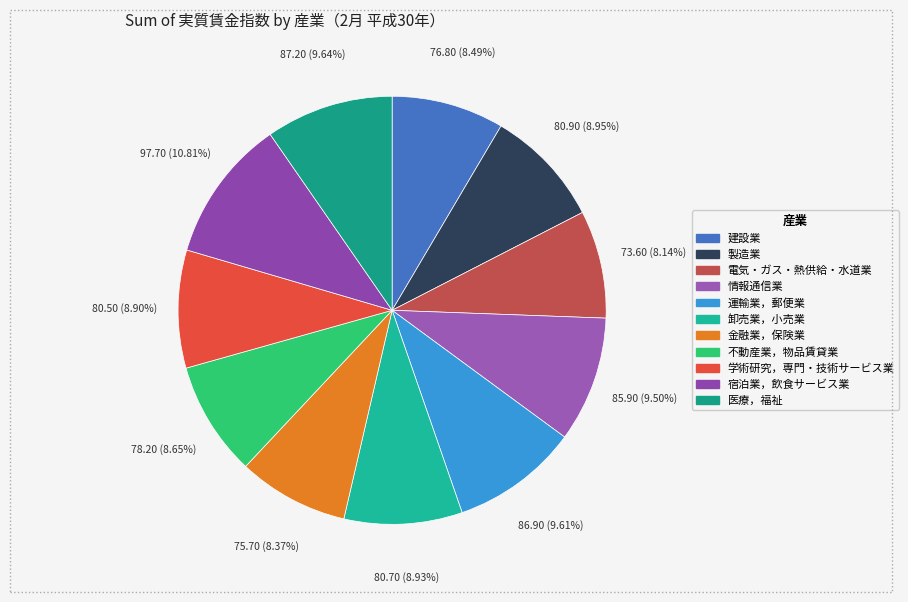

Is the sum of 卸売業，小売業 and 製造業 greater than half?

No